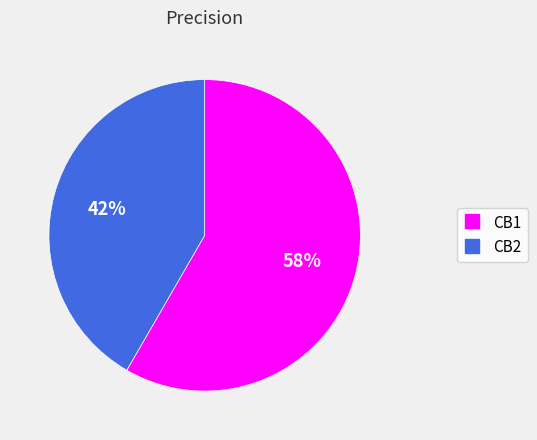

To the nearest percent, what is the average slice percentage?

50%